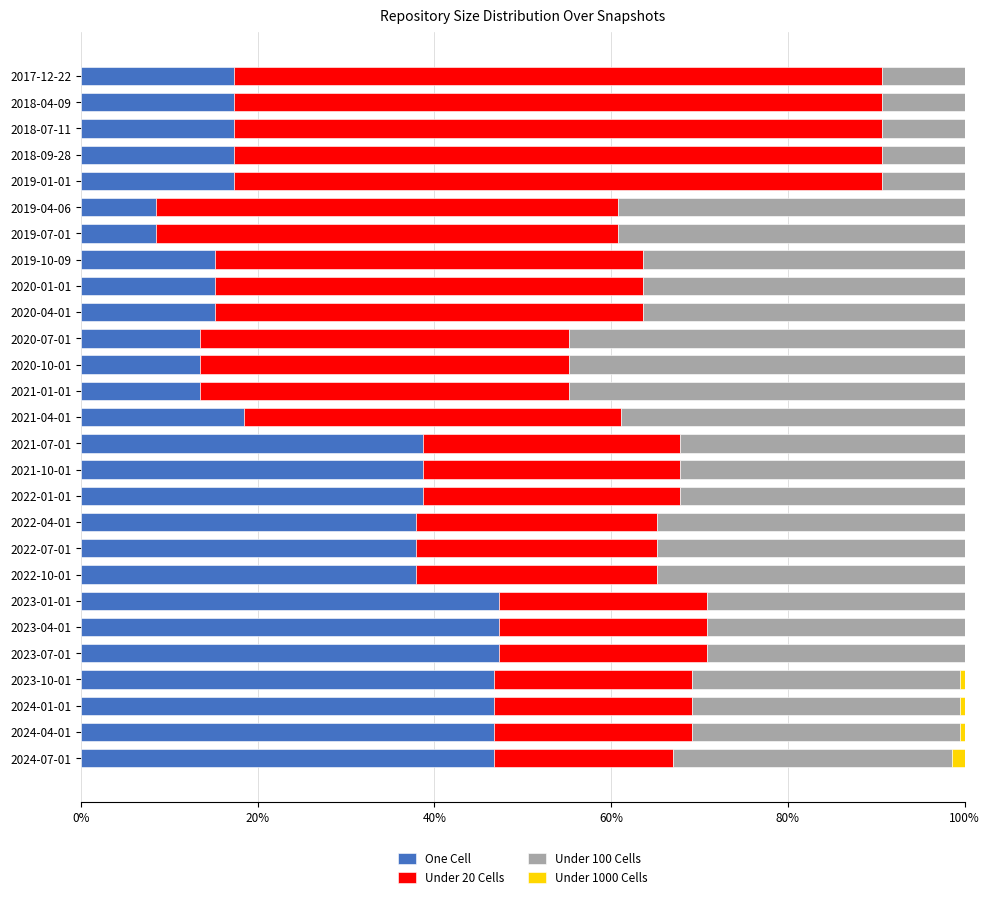

What is the maximum value for One Cell?

47.3